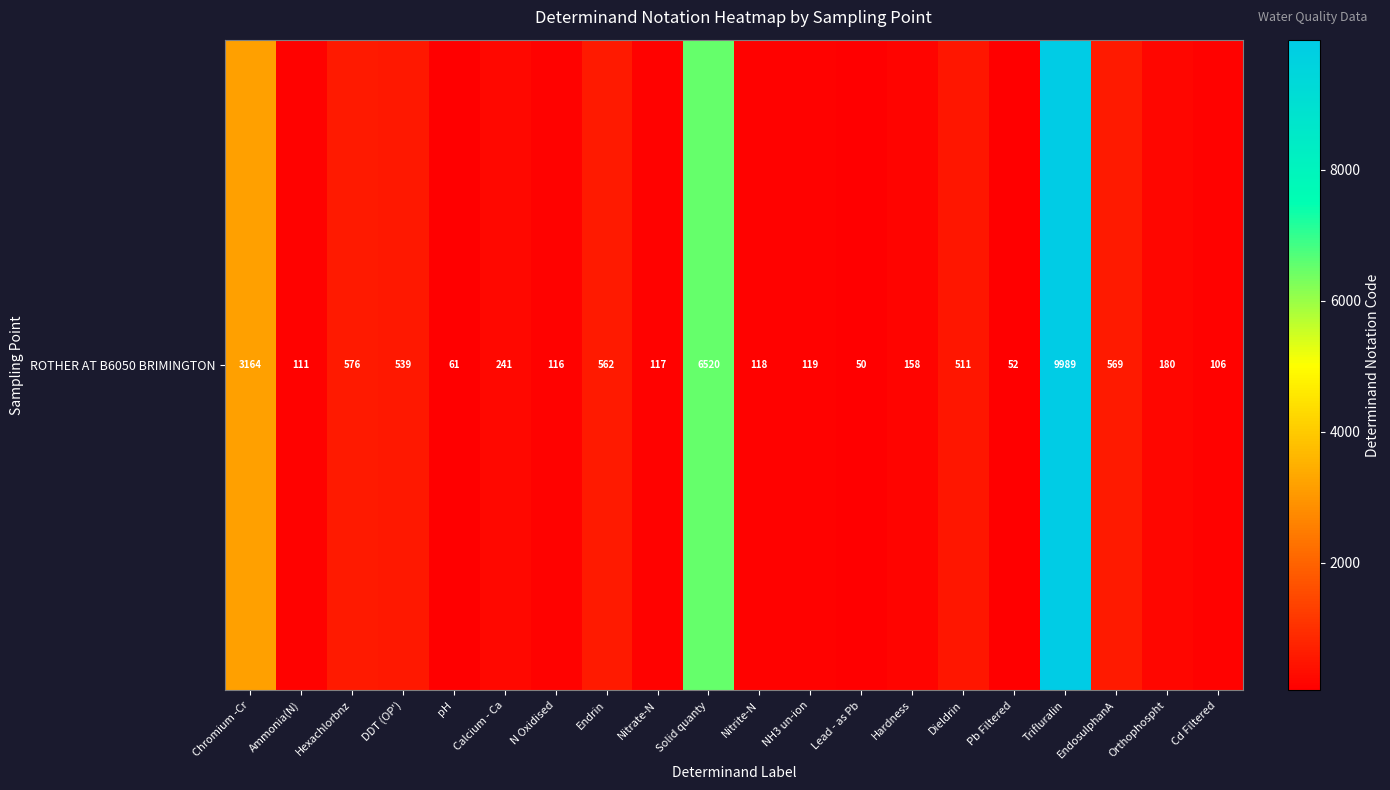

What is the change in value from Ammonia(N) to Hexachlorbnz?

+465